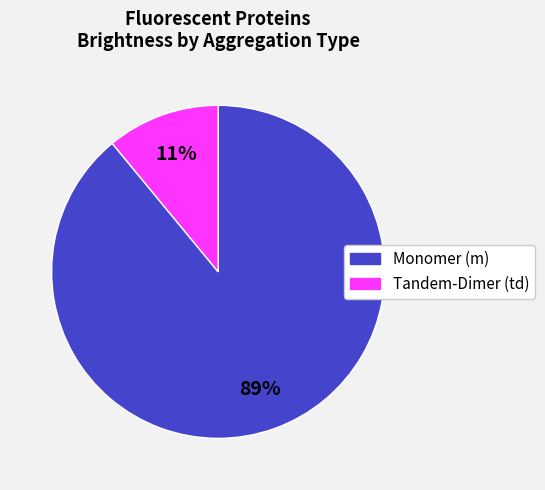

To the nearest percent, what is the average slice percentage?

50%